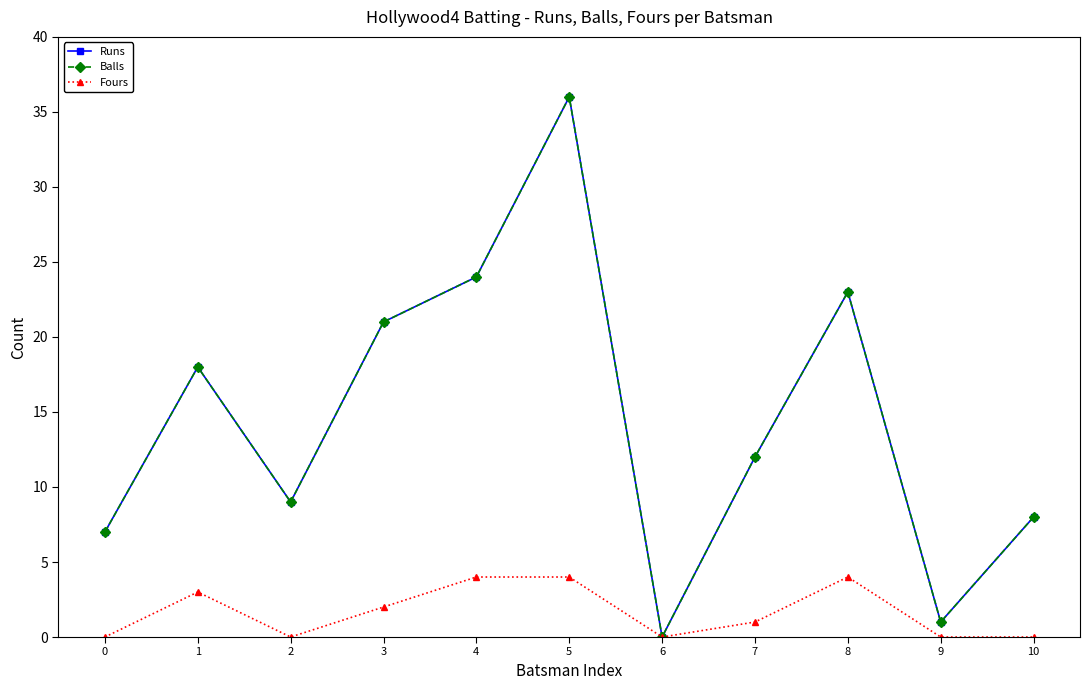

What is the total value across all series at 9?

2